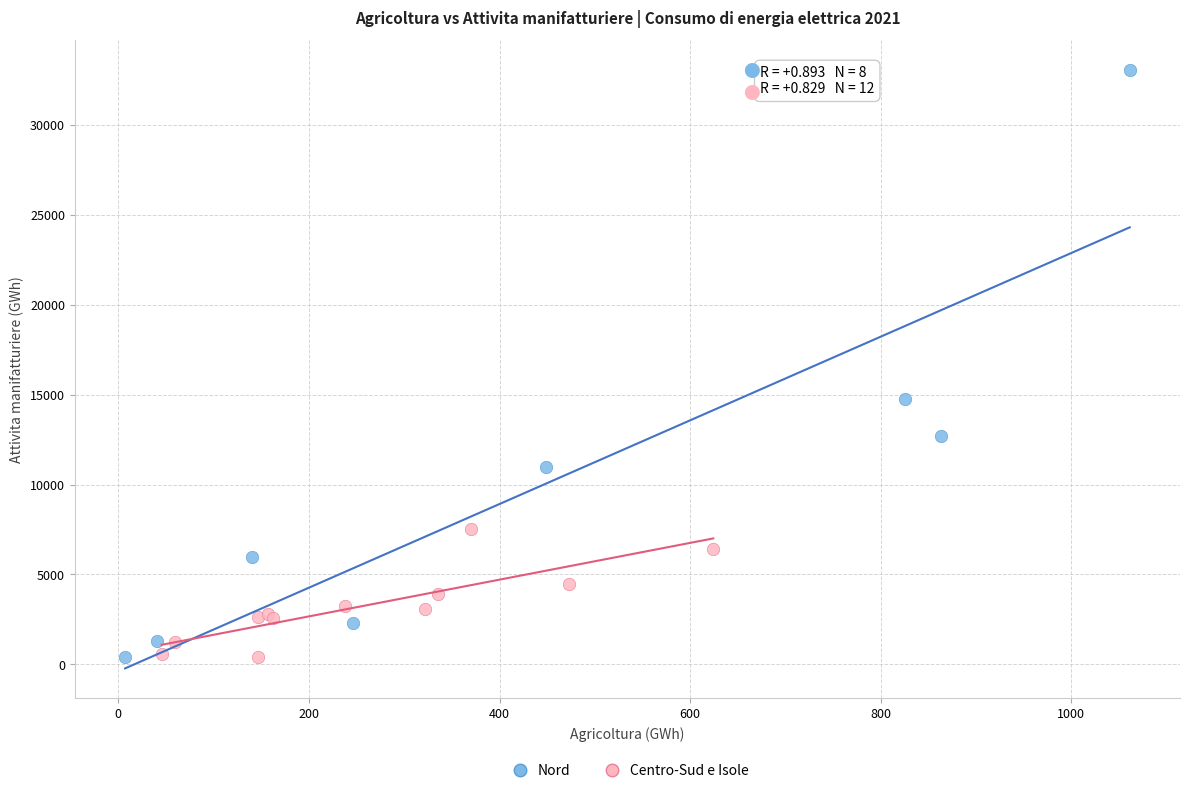

Which series has the widest spread of Y values?

Nord